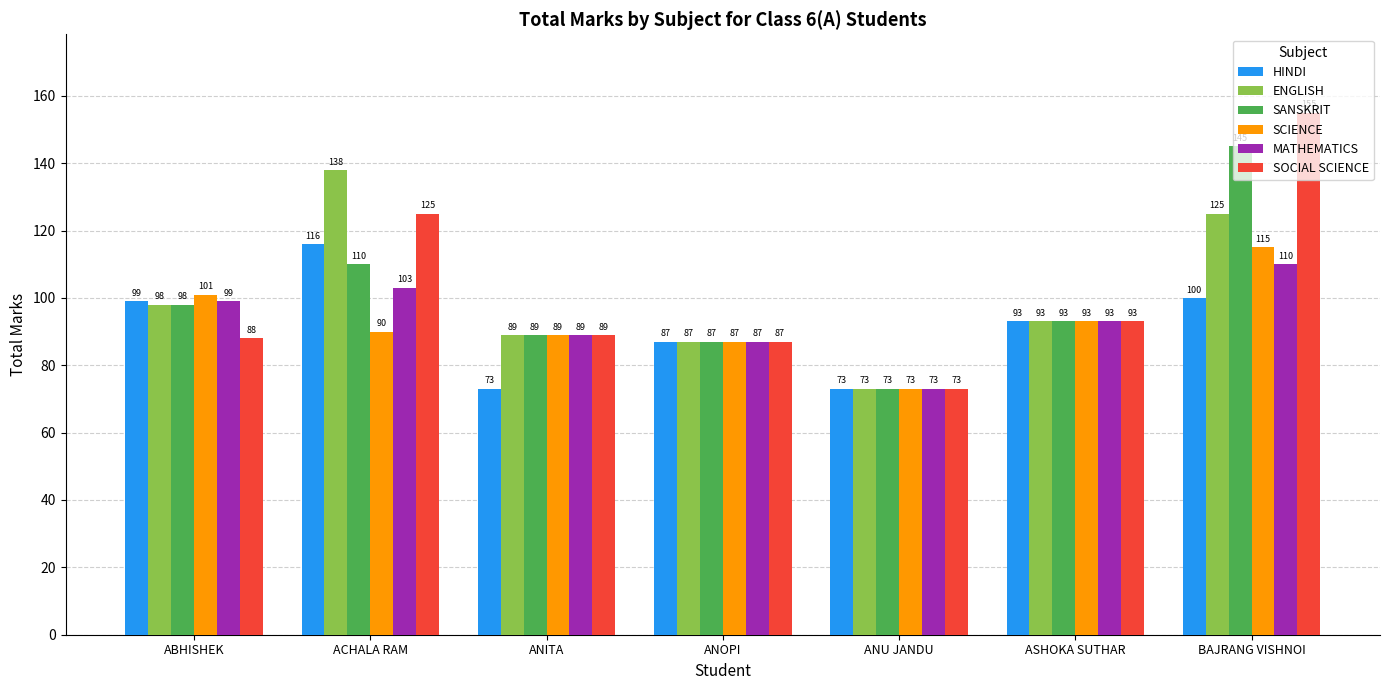

List the labels in order of ENGLISH value, smallest first.

ANU JANDU, ANOPI, ANITA, ASHOKA SUTHAR, ABHISHEK, BAJRANG VISHNOI, ACHALA RAM